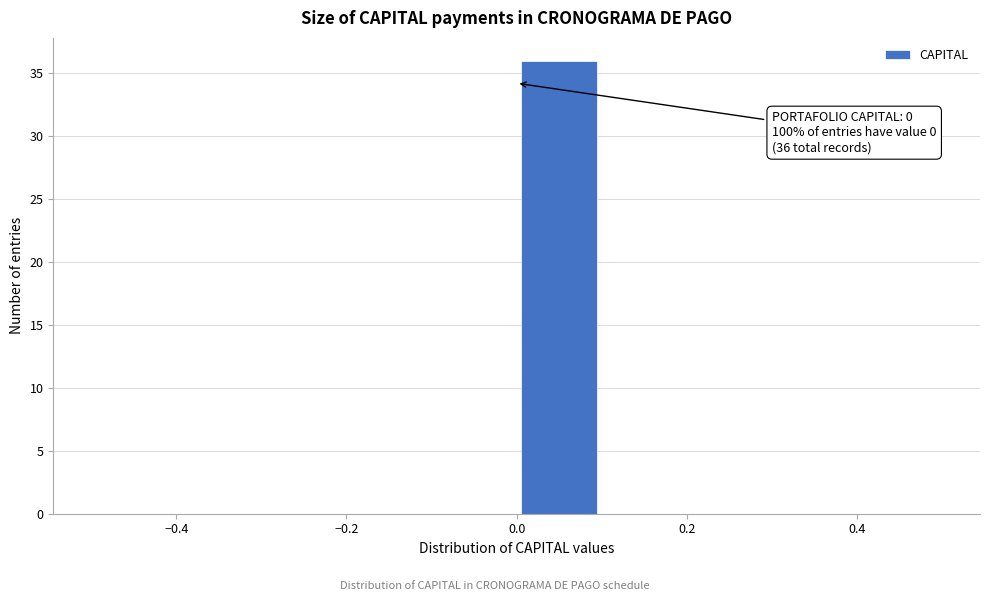

Over which range of the x-axis is the bar tallest?

0.0 to 0.1